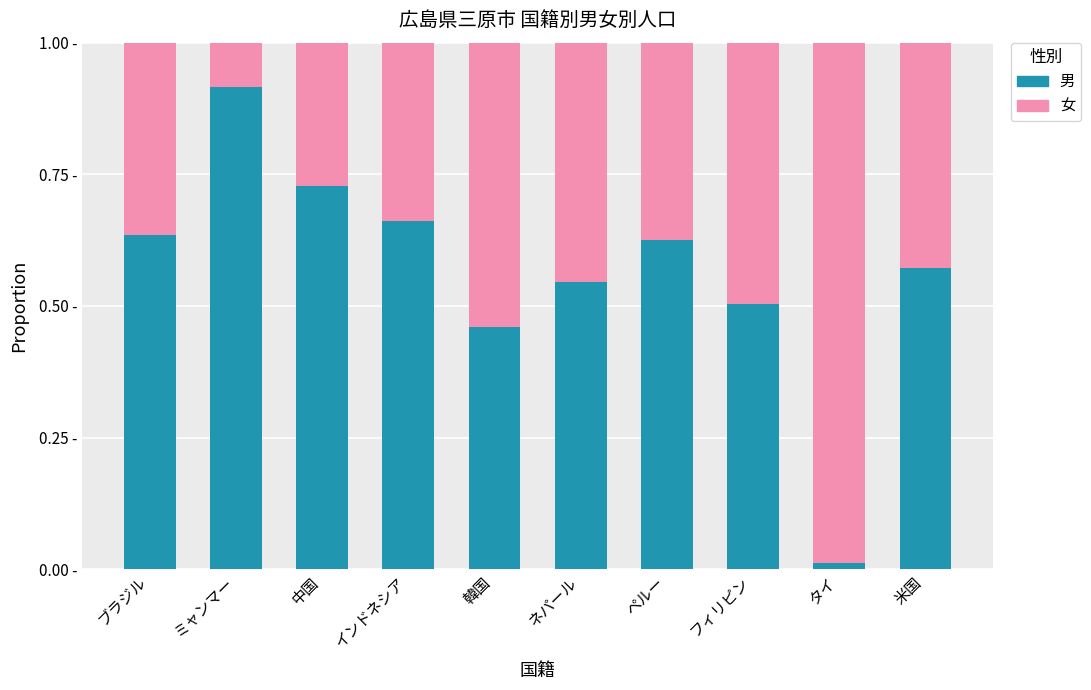

Which series has the largest total across all categories?

男